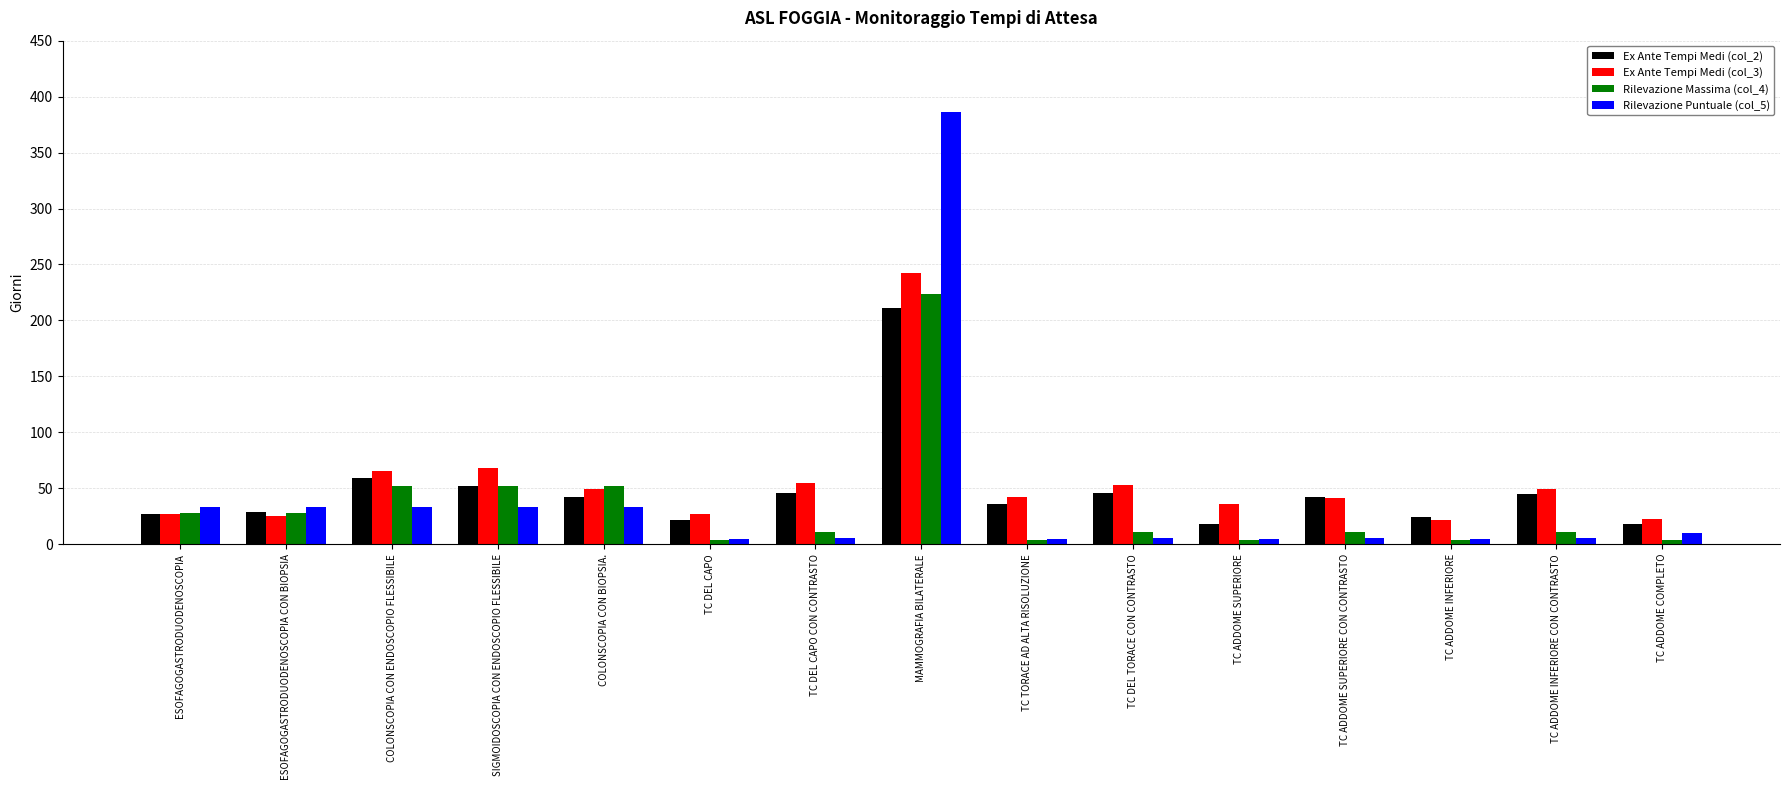

How many bars are there in total?

60